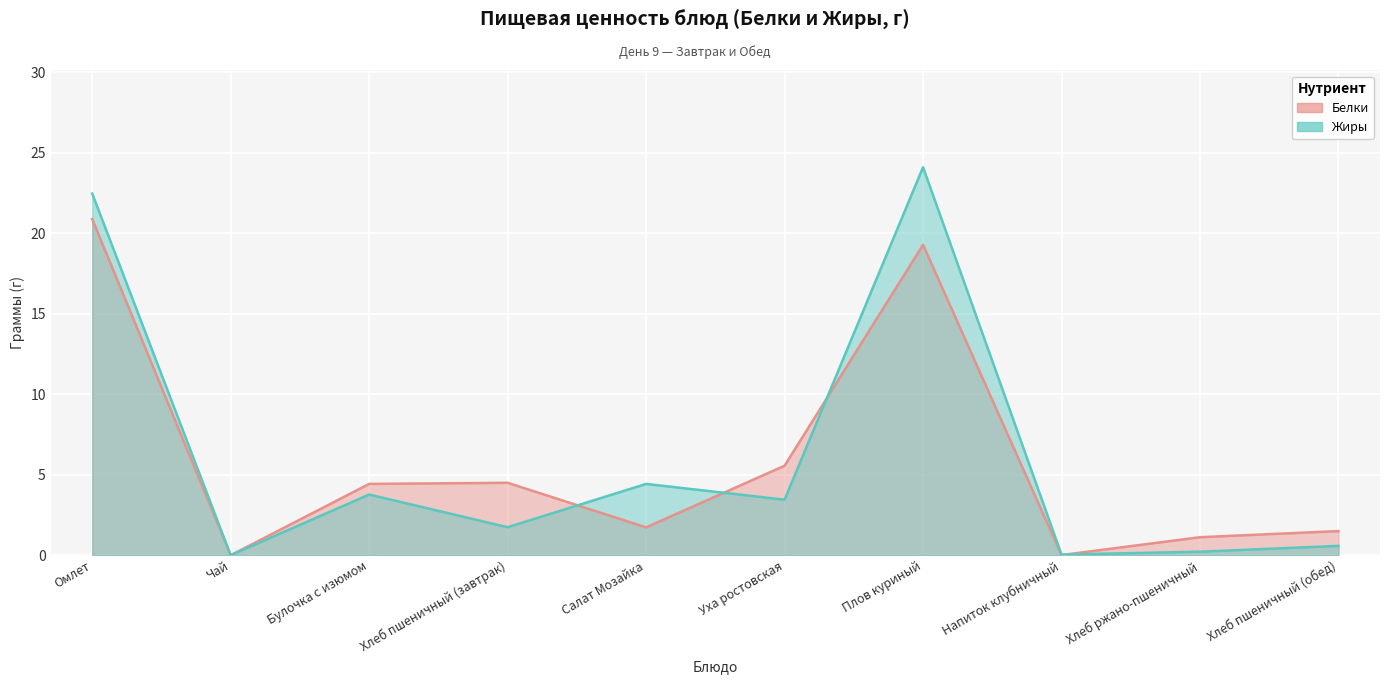

At which category does the chart reach its minimum across all series?

Чай